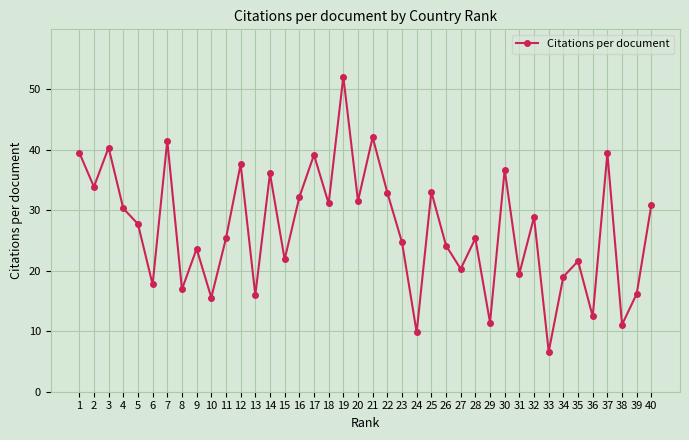

What is the sum of all values?

1076.4